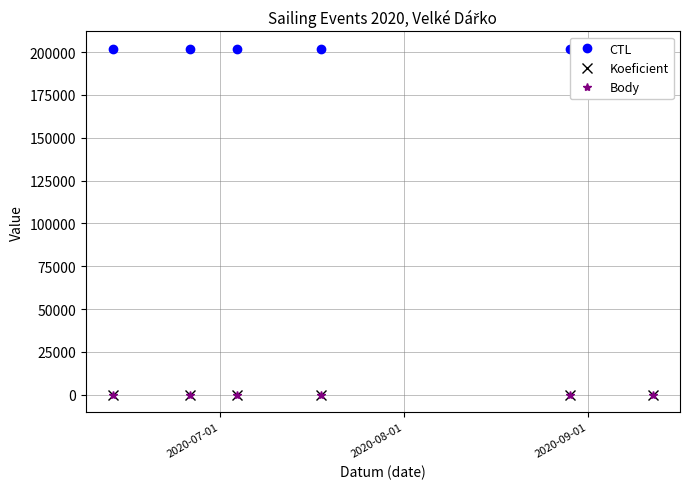

What is the difference between the maximum and minimum values in the Koeficient series?

5.0